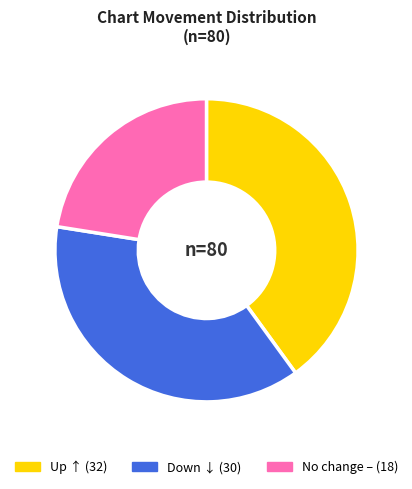

Does any single category account for the majority?

No